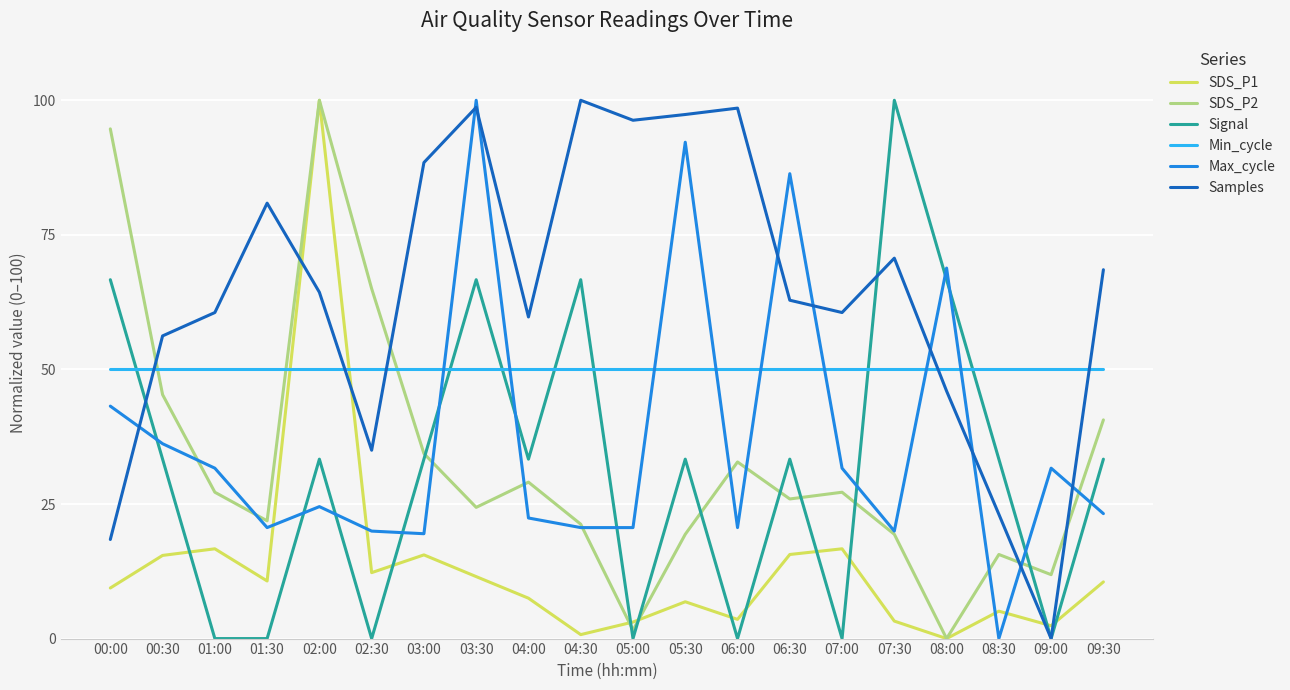

What is the highest value of the SDS_P2 series?

100.0